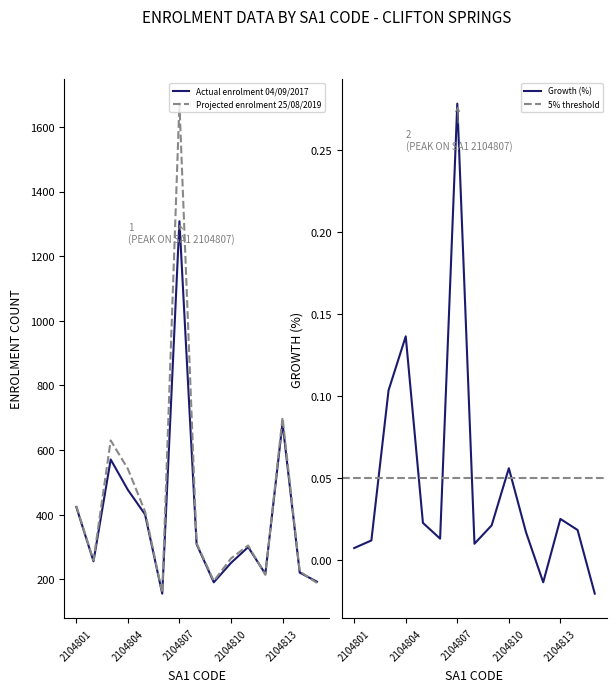

Count the number of data series in this chart.

2